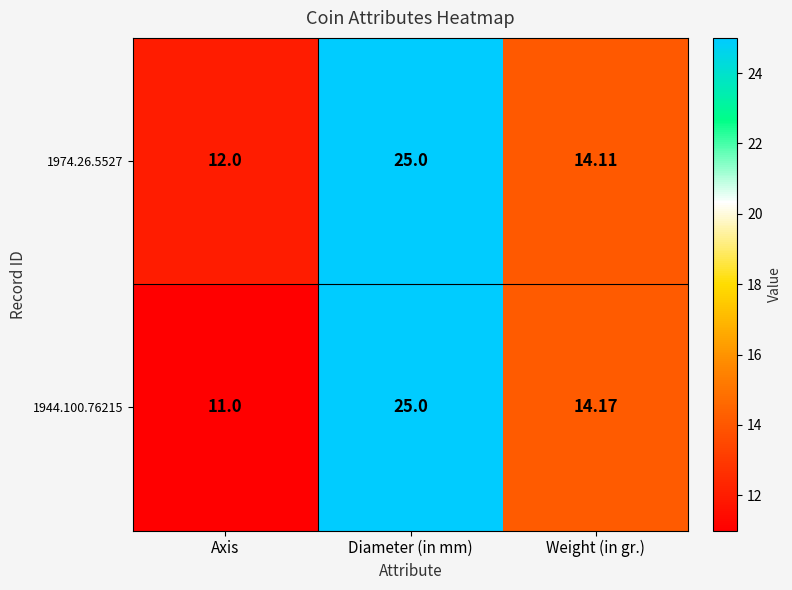

Rank the categories by 1974.26.5527 value from lowest to highest.

Axis, Weight (in gr.), Diameter (in mm)